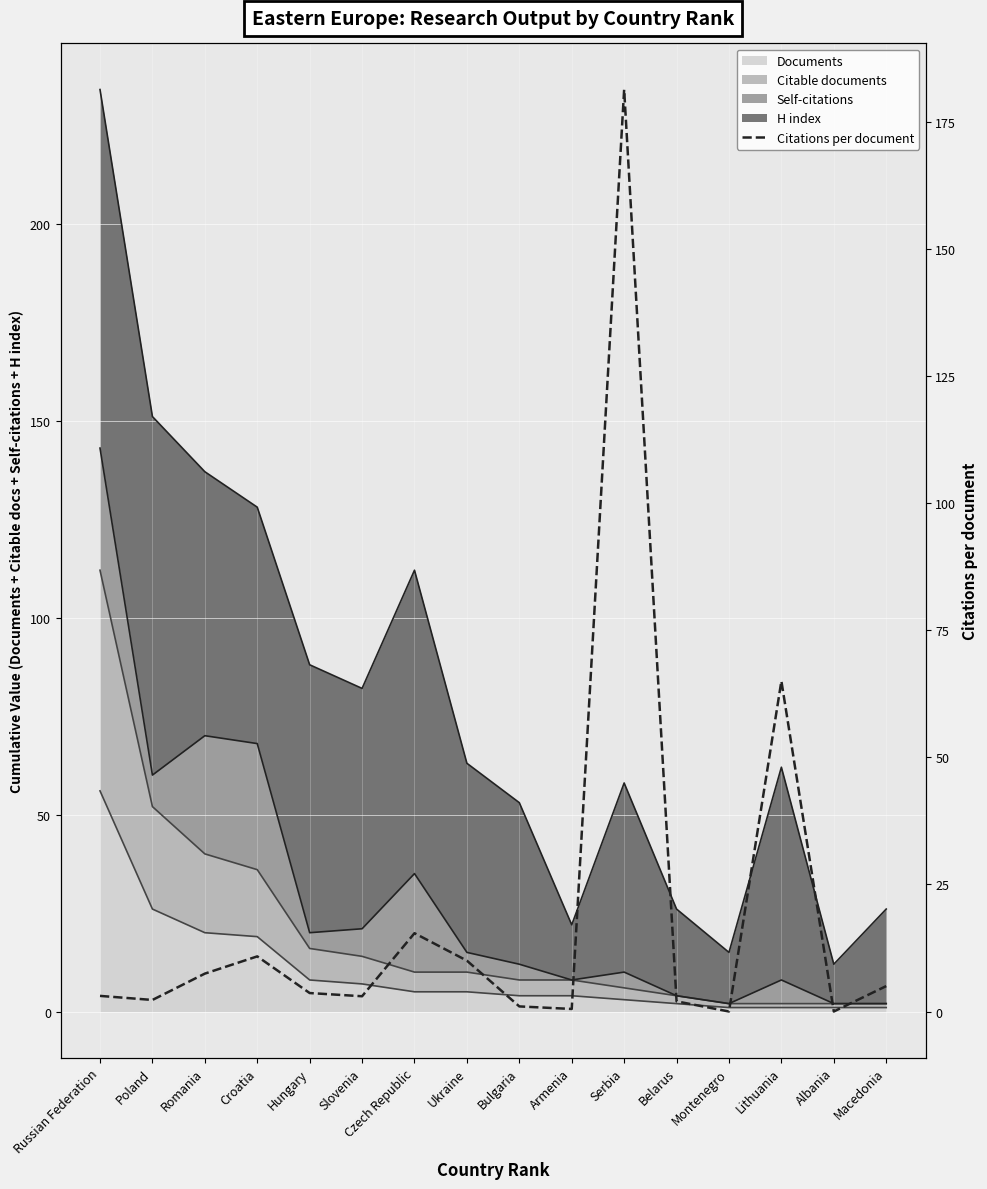

Is it true that the value at Czech Republic is 15.4?

True